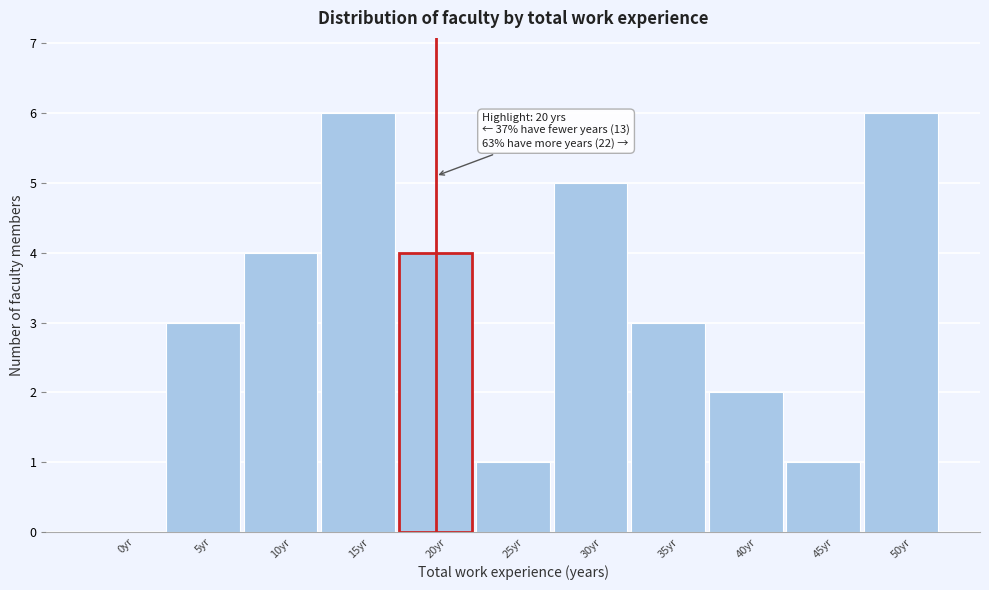

Reading left to right, list all the values displayed in this chart.

0yr=0	5yr=3	10yr=4	15yr=6	20yr=4	25yr=1	30yr=5	35yr=3	40yr=2	45yr=1	50yr=6